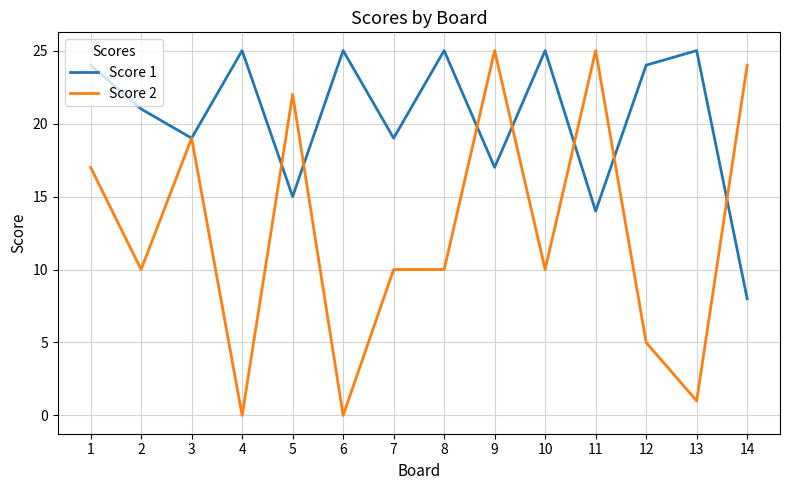

What are all the series names shown in the legend?

Score 1, Score 2